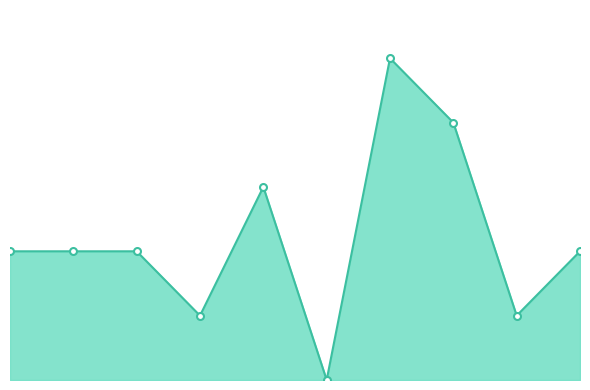

Is this an area chart (filled region under the line)?

Yes